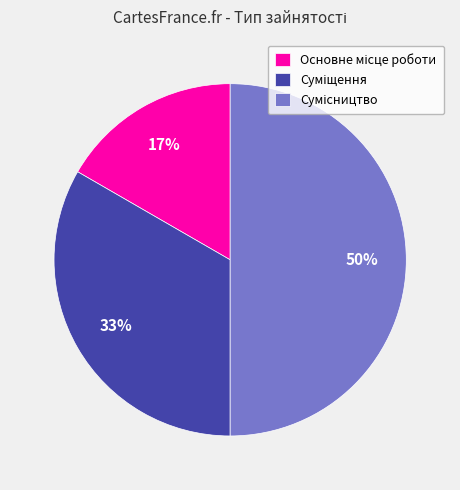

To the nearest percent, what is the average slice percentage?

33%